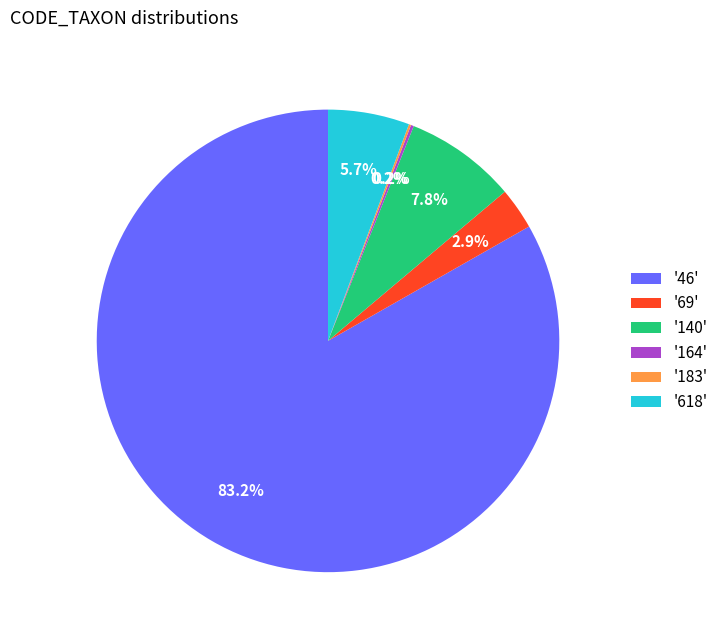

Does '46' represent more than half of the total?

Yes